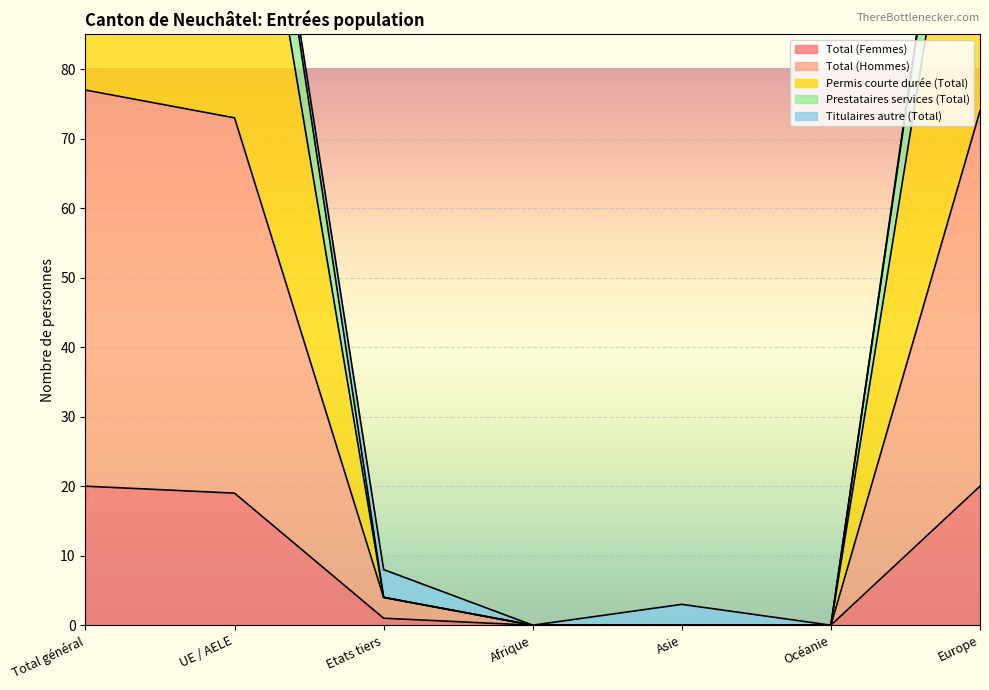

Which series has the largest range (max minus min)?

Permis courte durée (Total)